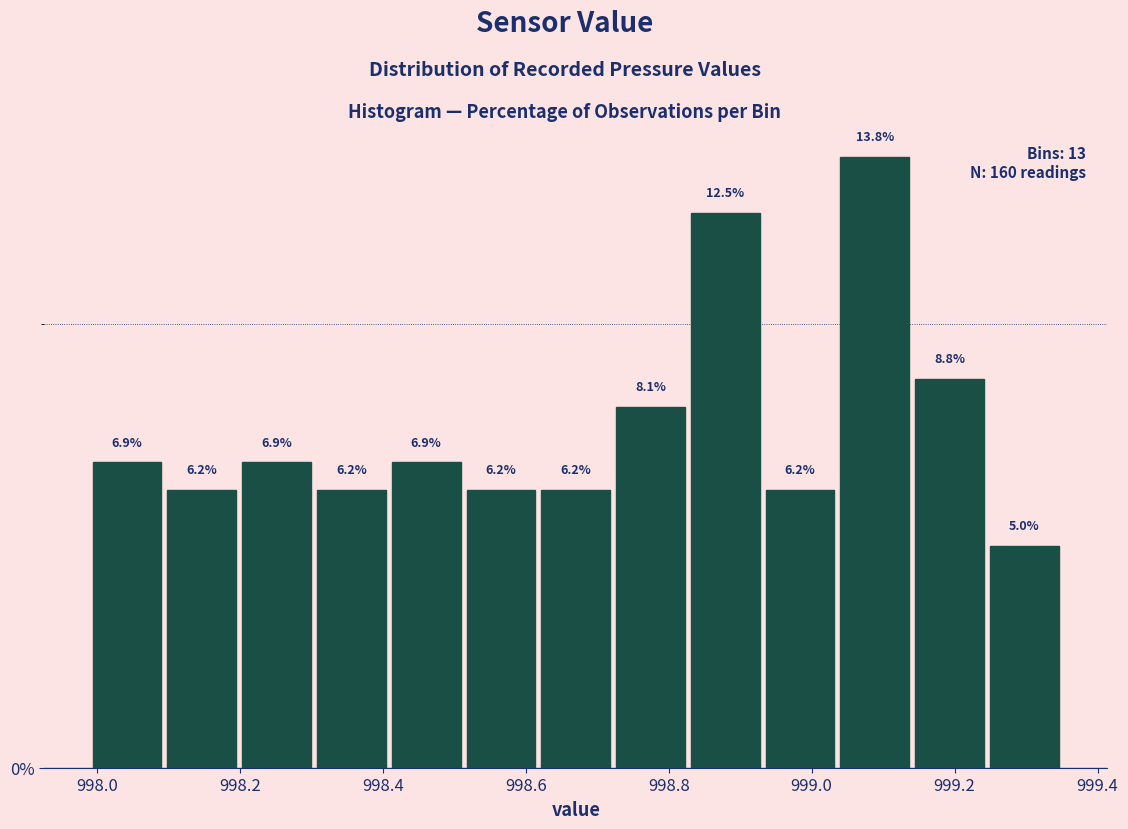

Reading left to right, transcribe this chart: for each bar, give the range it covers on the x-axis and its height. The bar edges are not printed on the chart, so give them approximately, as read against the axis.

998.00 to 998.10: 6.9
998.10 to 998.20: 6.2
998.20 to 998.30: 6.9
998.30 to 998.40: 6.2
998.40 to 998.52: 6.9
998.52 to 998.62: 6.2
998.62 to 998.72: 6.2
998.72 to 998.82: 8.1
998.82 to 998.94: 12.5
998.94 to 999.04: 6.2
999.04 to 999.14: 13.8
999.14 to 999.24: 8.8
999.24 to 999.36: 5.0